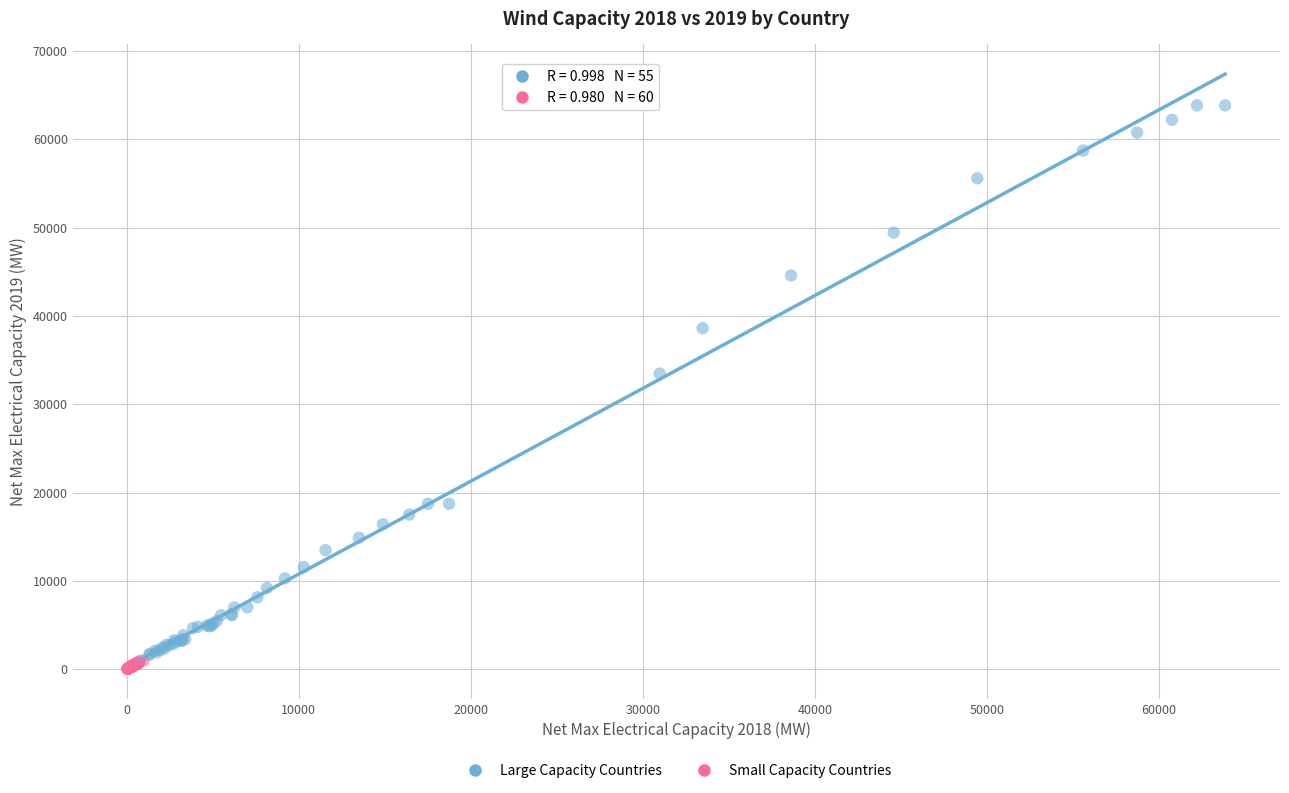

Which series reaches the maximum Y coordinate?

Large Capacity Countries